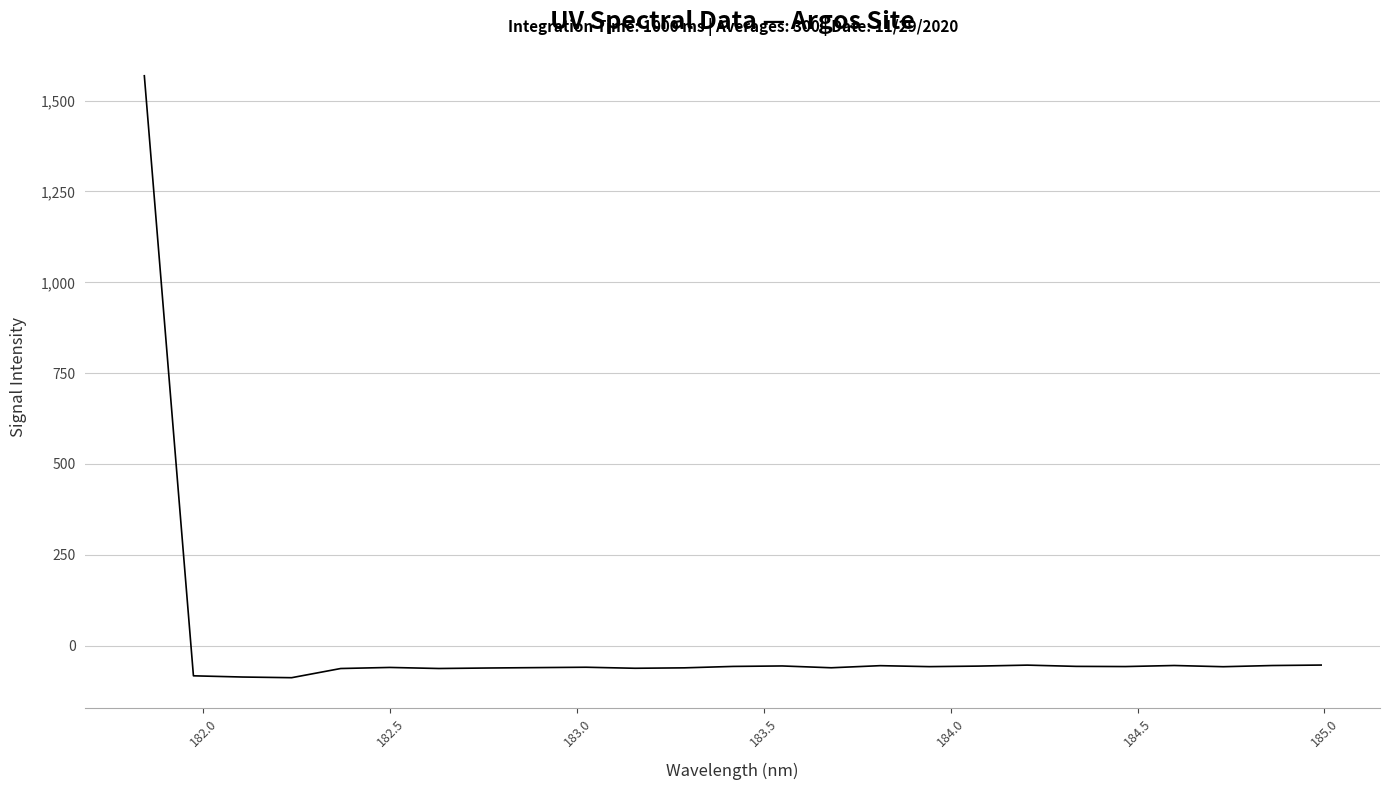

What is the difference between the maximum and minimum values?

1656.9